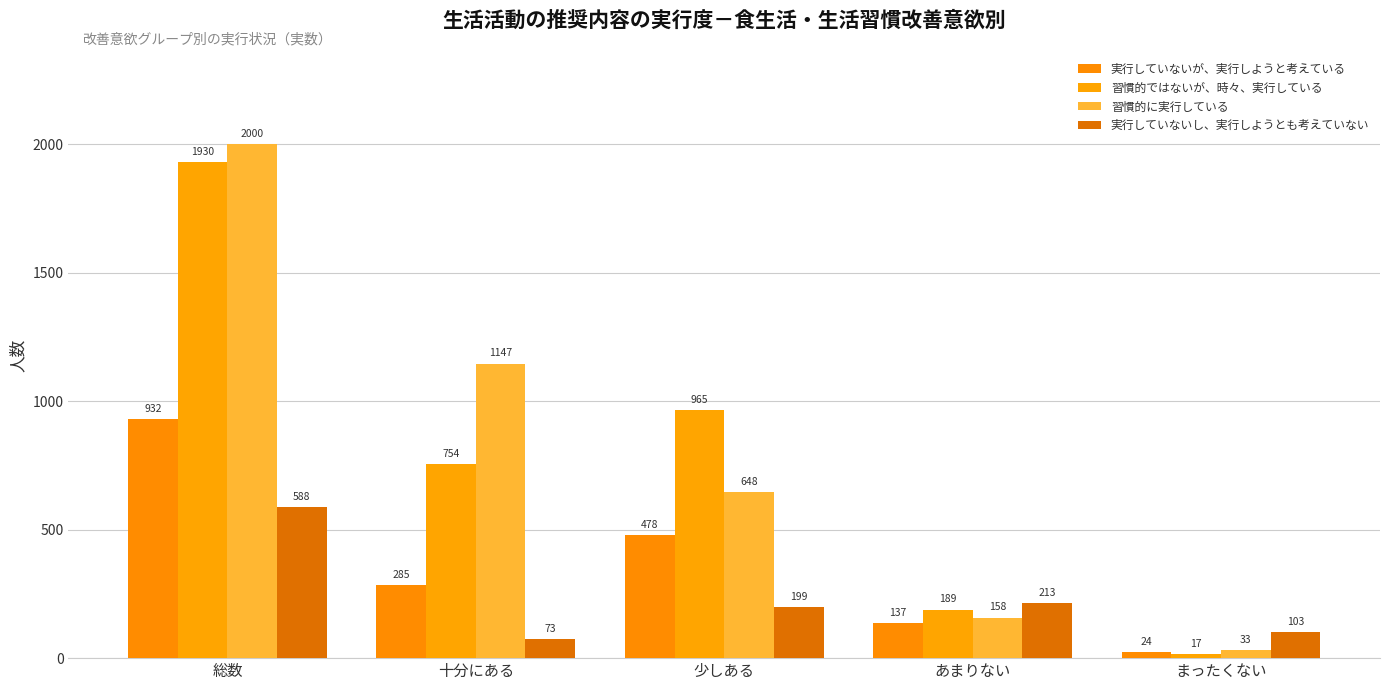

How many data points does each series have?

5